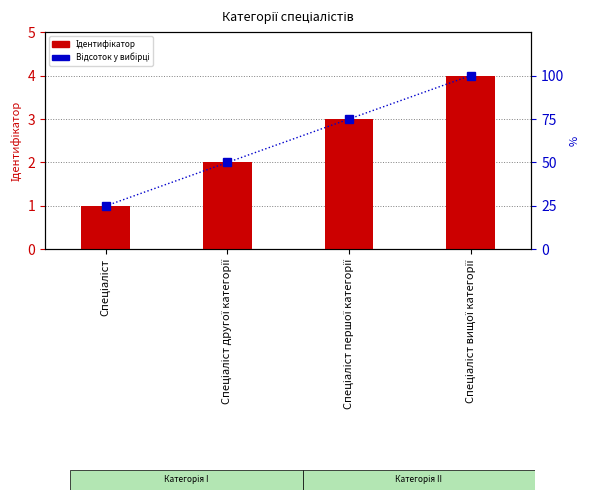

How many bars are there in each group?

2